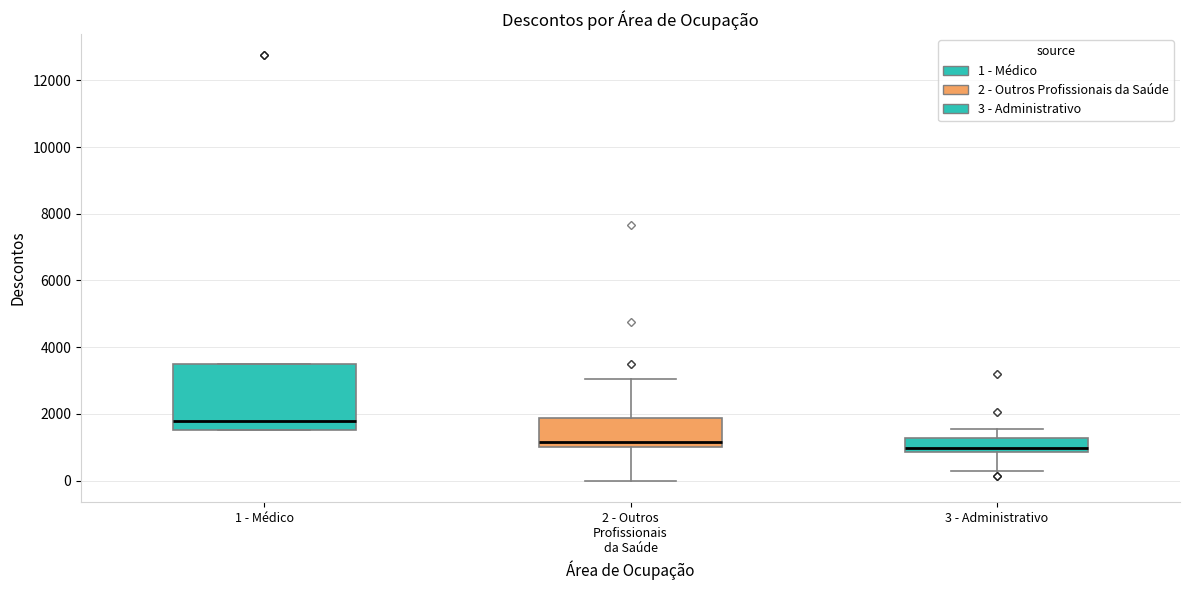

Comparing the boxes themselves (not the whiskers), which one is the tallest?

1 - Médico